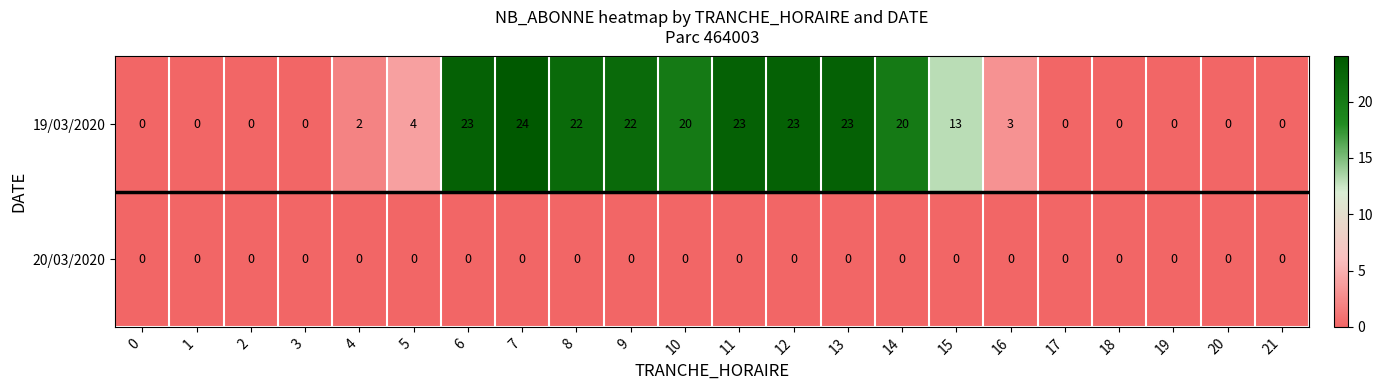

At which category is the sum across all series the highest?

7